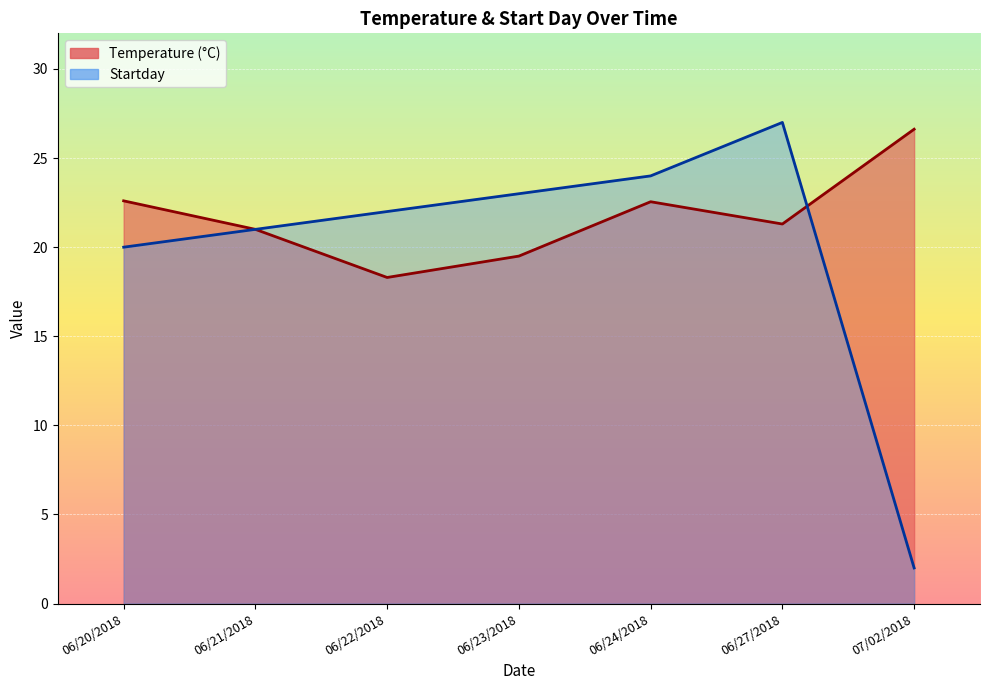

What is the label of the 3rd point from the right?

06/24/2018